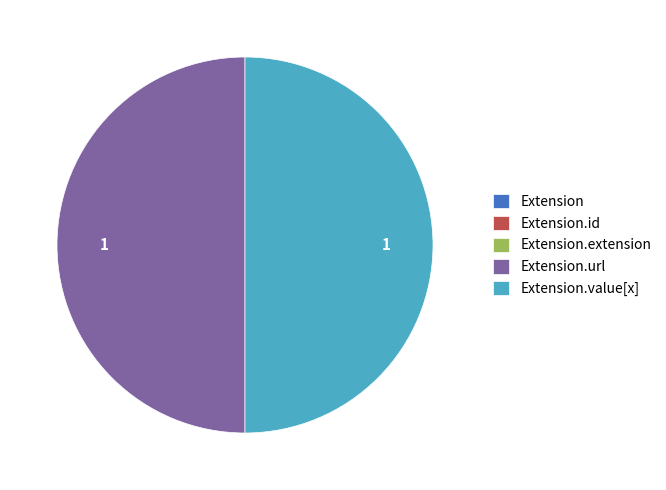

How many segments does this pie chart have?

5